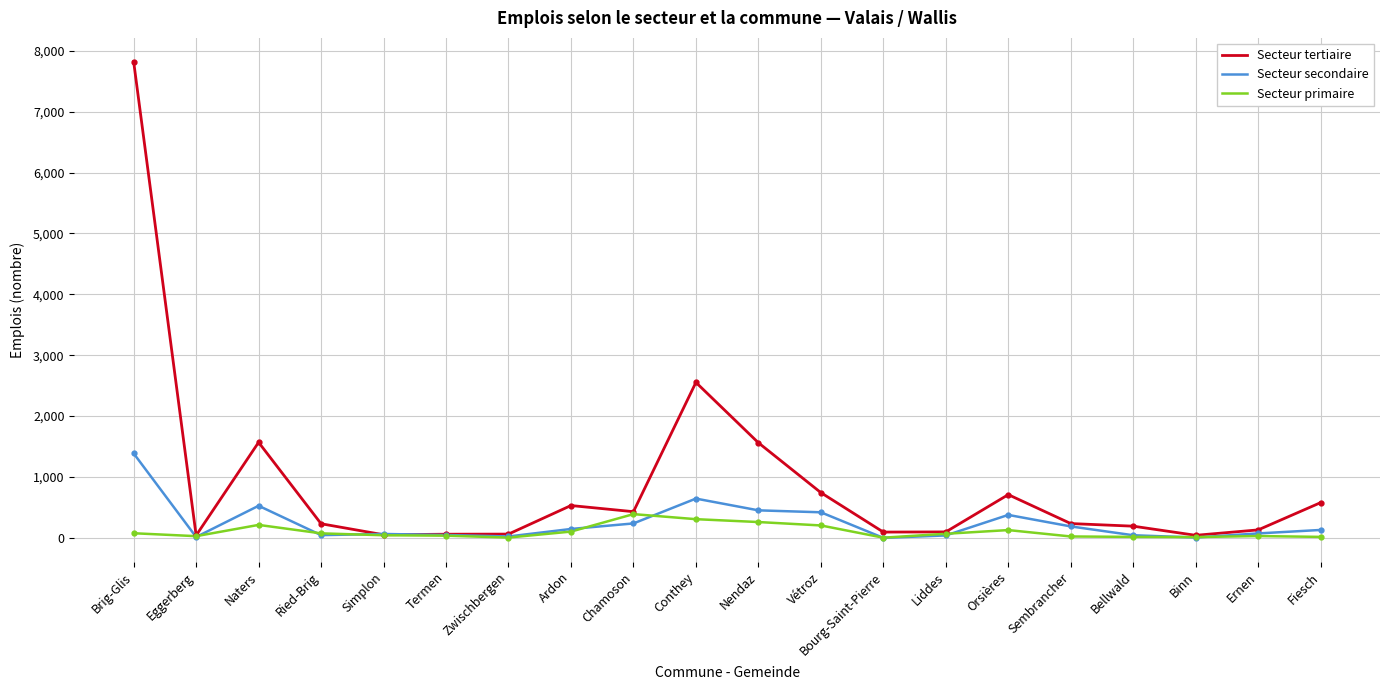

Where does the Secteur secondaire series first go above 130?

Brig-Glis